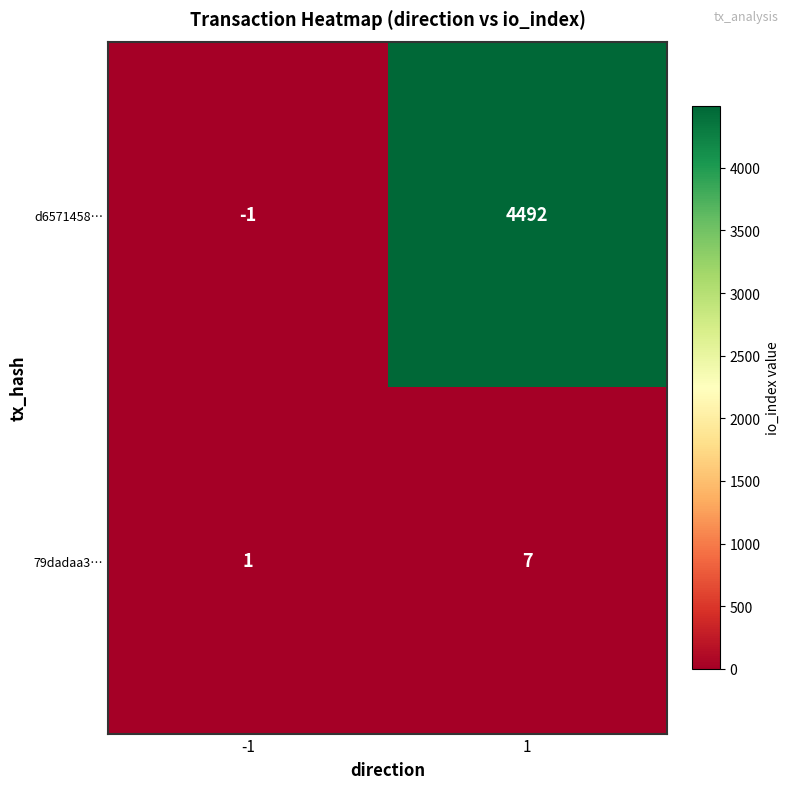

At which category is the sum across all series the highest?

1